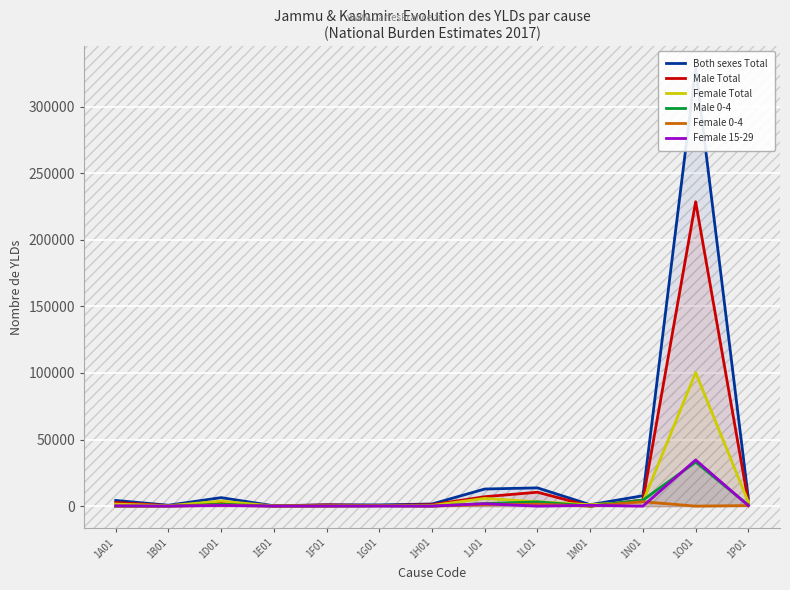

True or false: Female 15-29 has more than 0 points higher than both neighbors.

True